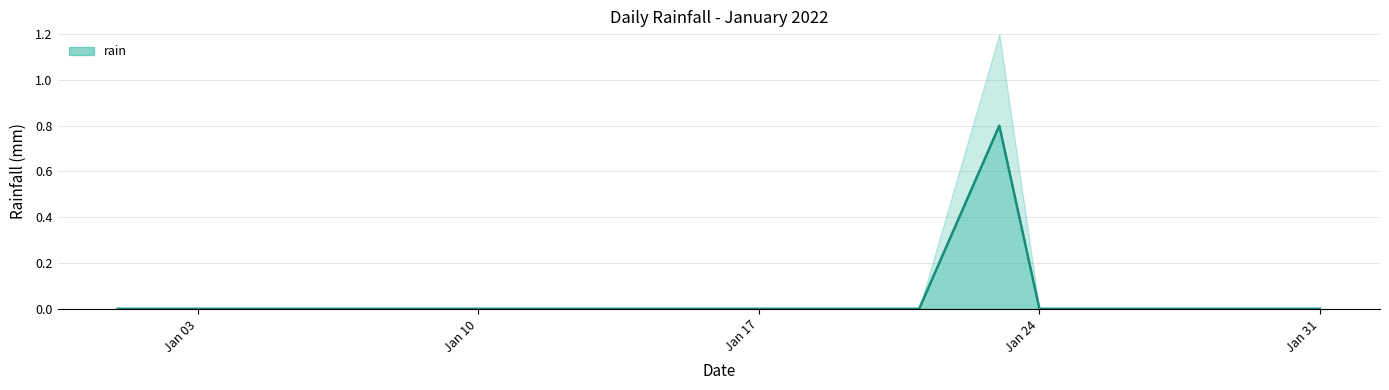

What is the greatest value displayed?

0.8